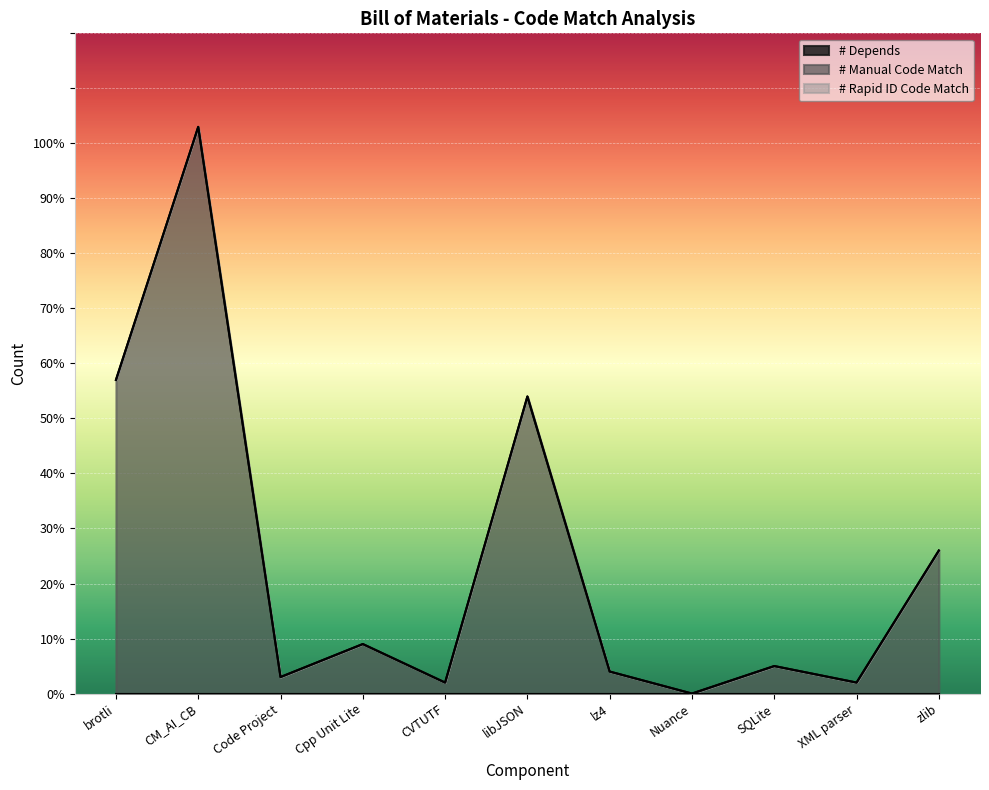

True or false: # Depends and # Rapid ID Code Match intersect in this chart.

False